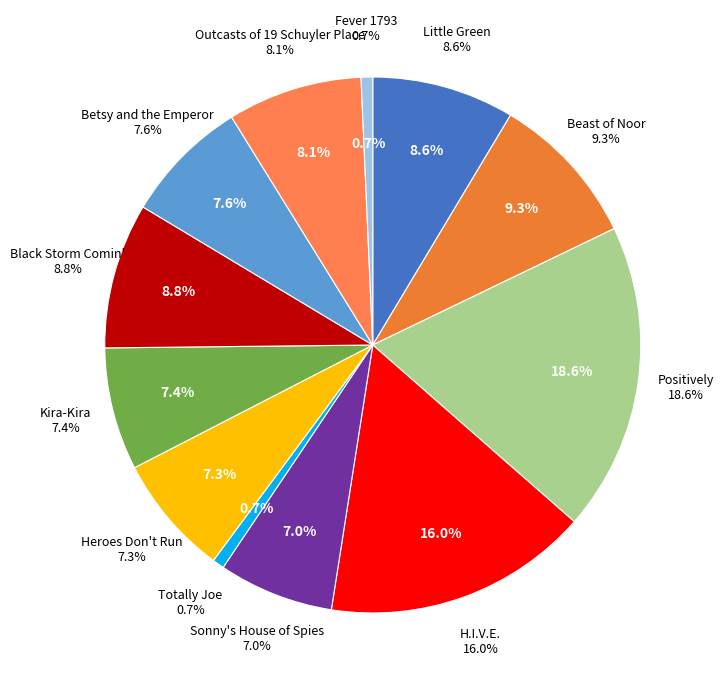

Combined, do Sonny's House of Spies and Betsy and the Emperor account for over 50%?

No